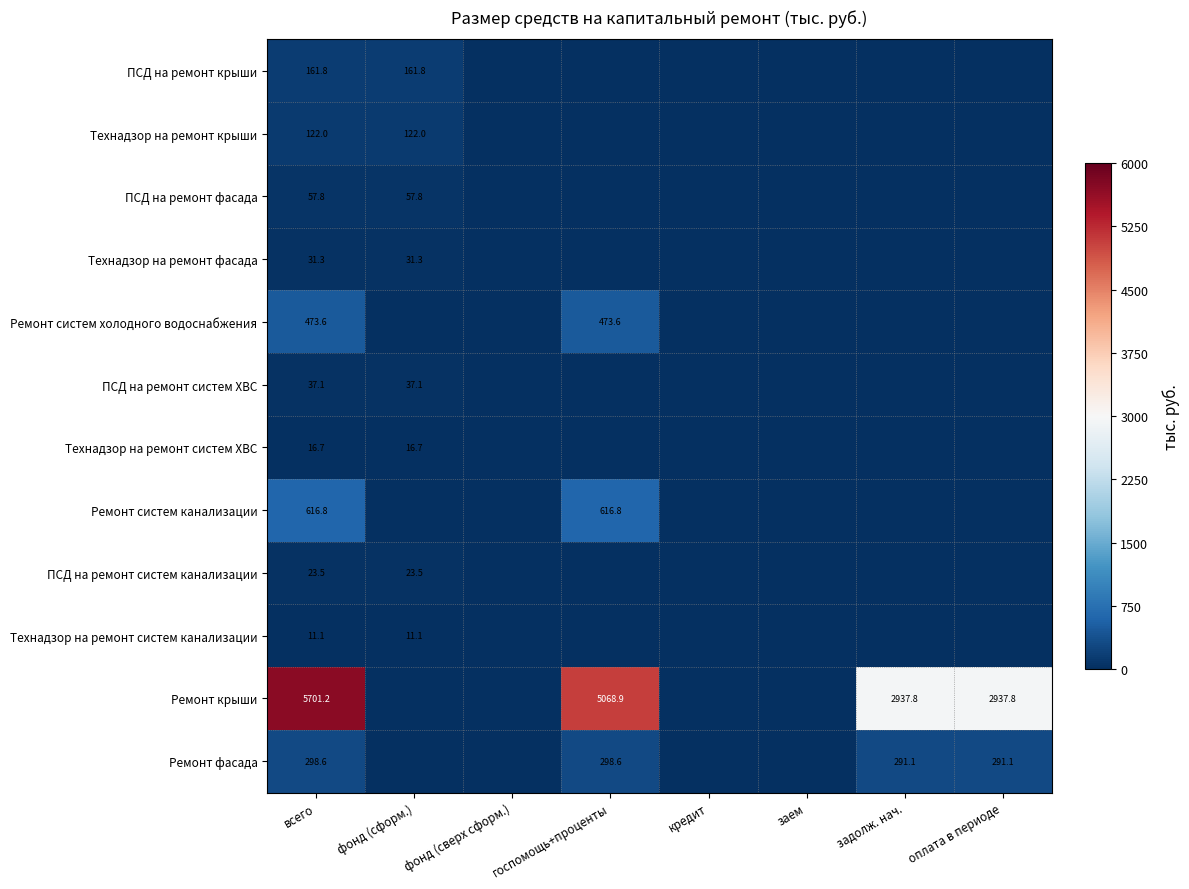

True or false: Технадзор на ремонт систем канализации has a value of 11.1 at фонд (сформ.).

True